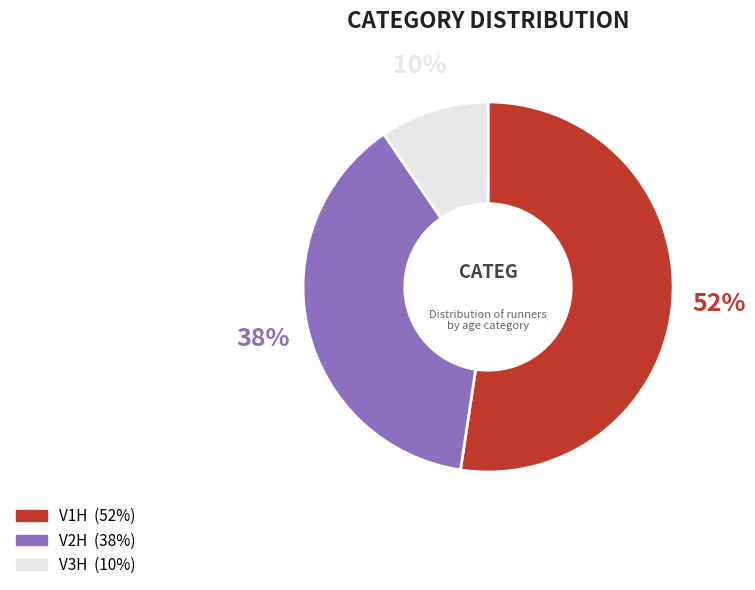

What is the smallest slice in the pie chart?

V3H